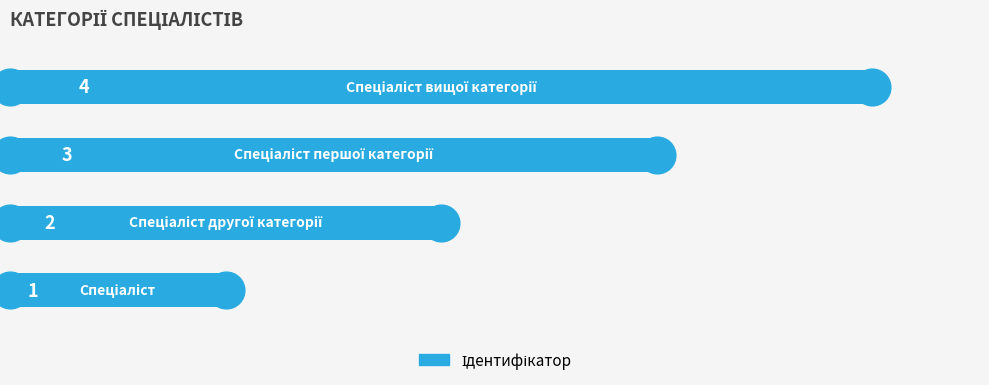

Which has a higher value, 0 or 3?

3